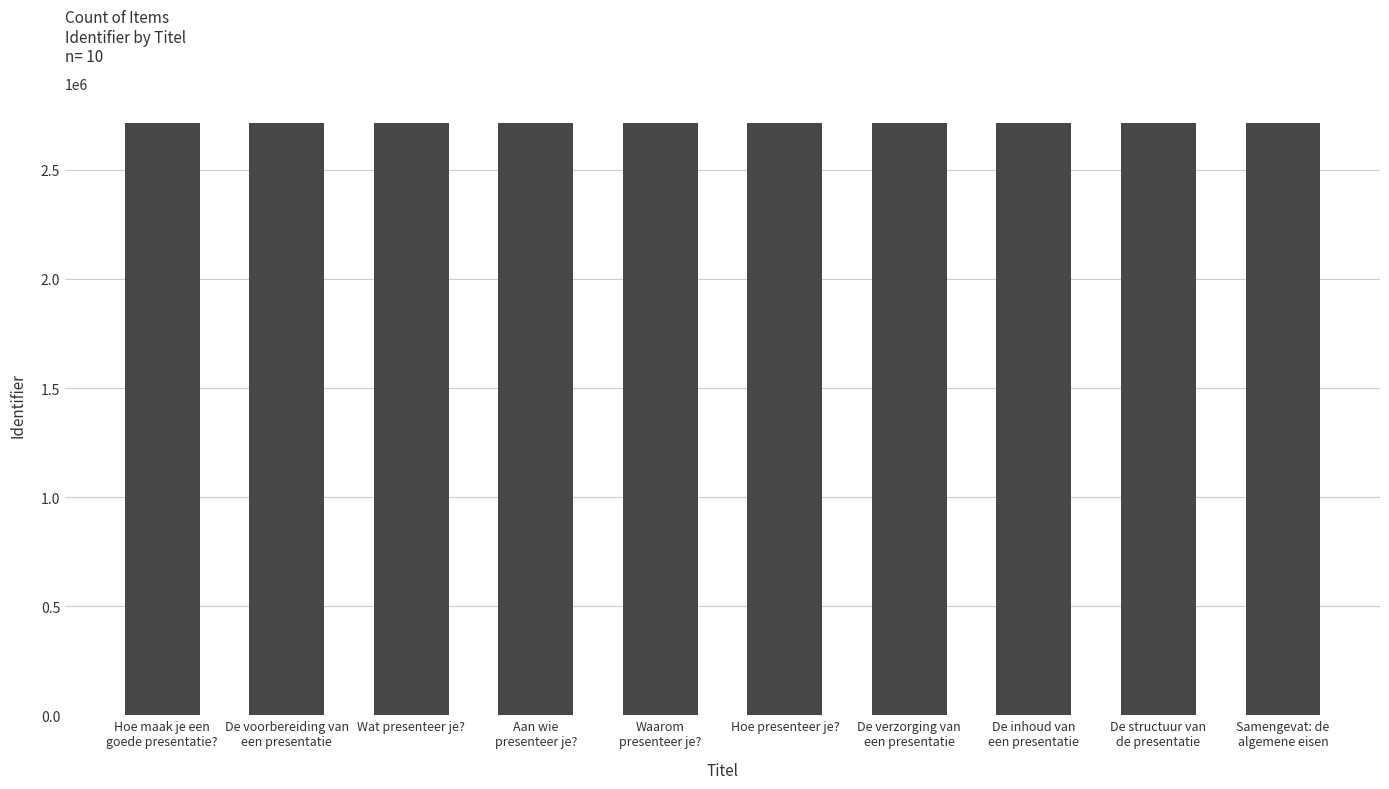

What is the value of the 8th bar from the left?

2716328